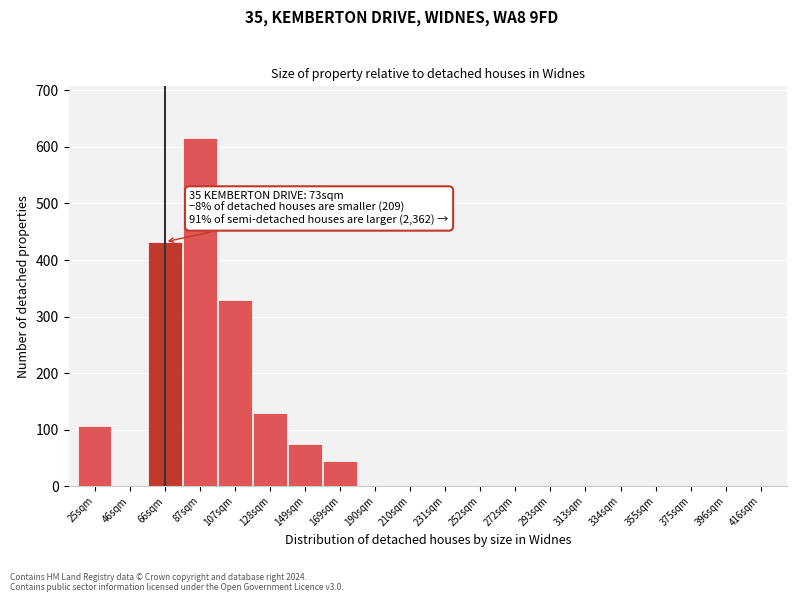

Reading left to right, transcribe all the data shown in this chart.

25sqm=106	46sqm=0	66sqm=432	87sqm=615	107sqm=329	128sqm=129	149sqm=74	169sqm=44	190sqm=0	210sqm=0	231sqm=0	252sqm=0	272sqm=0	293sqm=0	313sqm=0	334sqm=0	355sqm=0	375sqm=0	396sqm=0	416sqm=0